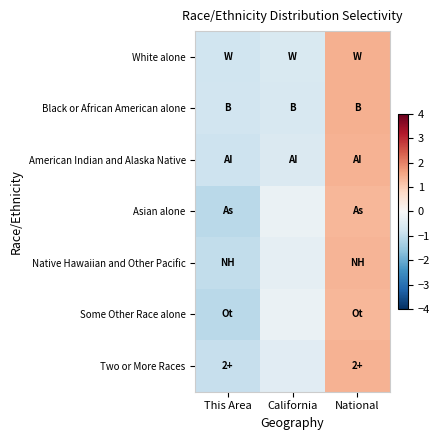

What is the greatest value displayed?

1.4